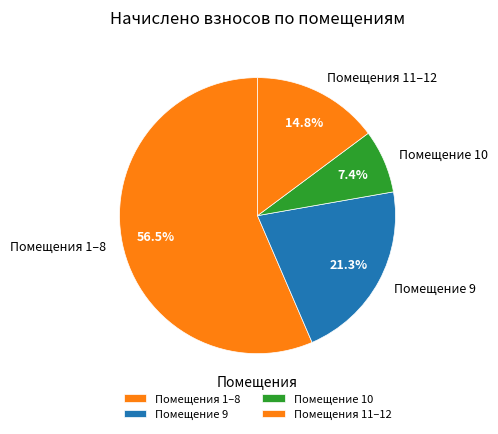

Combined, do Помещение 10 and Помещения 11–12 account for over 50%?

No